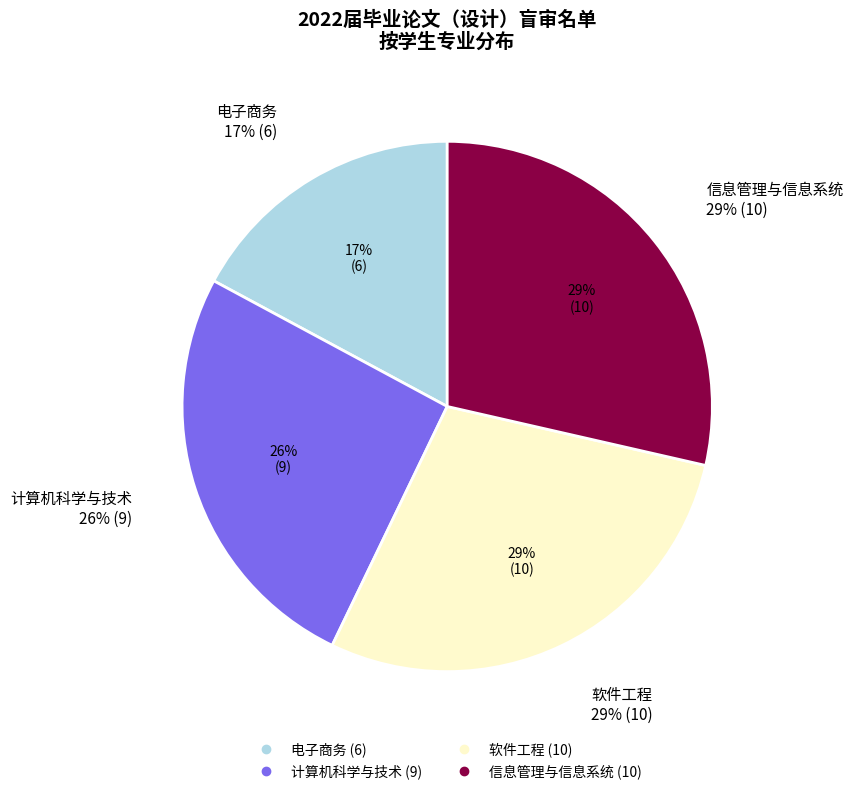

To the nearest percent, what portion does 计算机科学与技术 represent?

26%